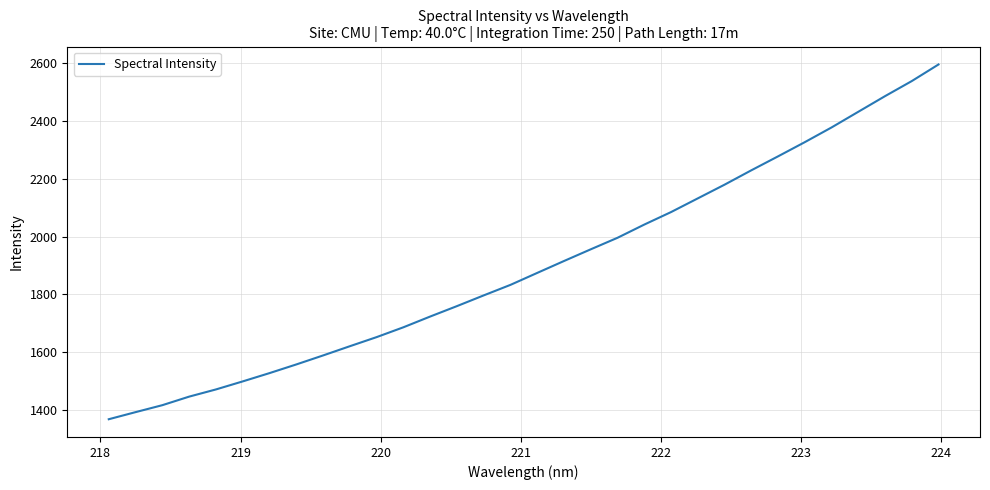

What is the difference between the maximum and minimum values?

1228.0